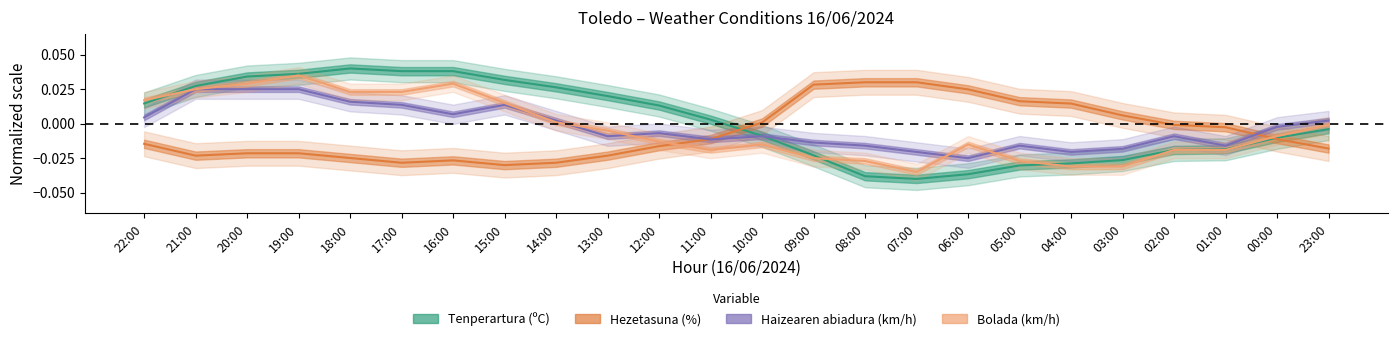

At which category does Tenperartura (ºC) reach its first local peak?

18:00